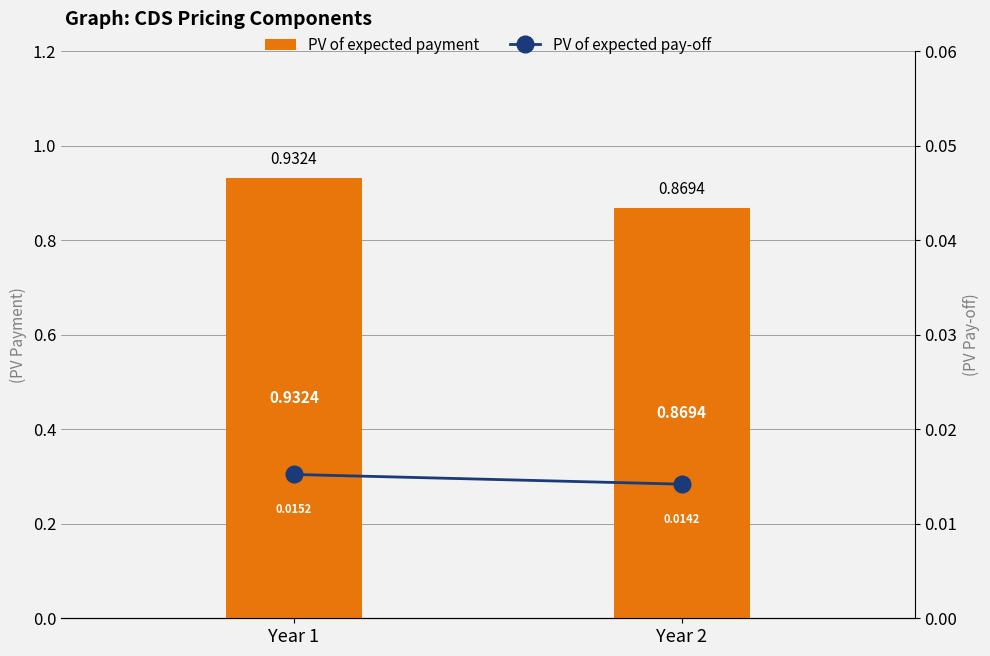

Which series has the largest total across all categories?

PV of expected payment